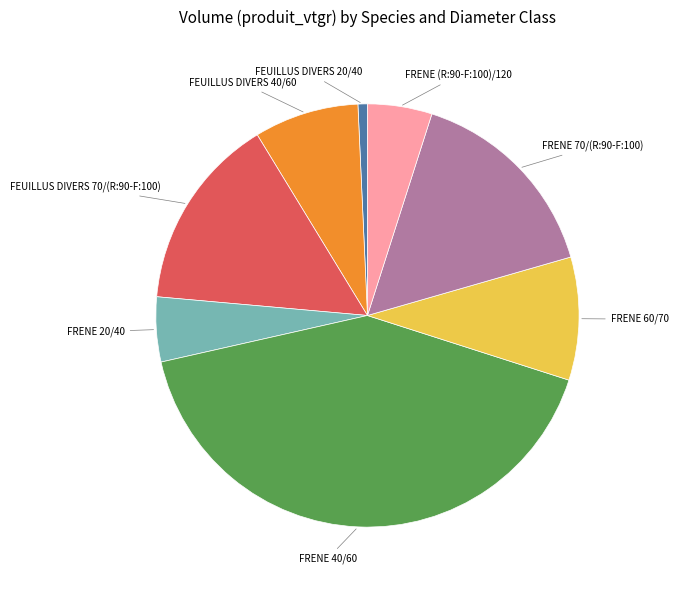

Is FRENE (R:90-F:100)/120 the majority of the pie?

No